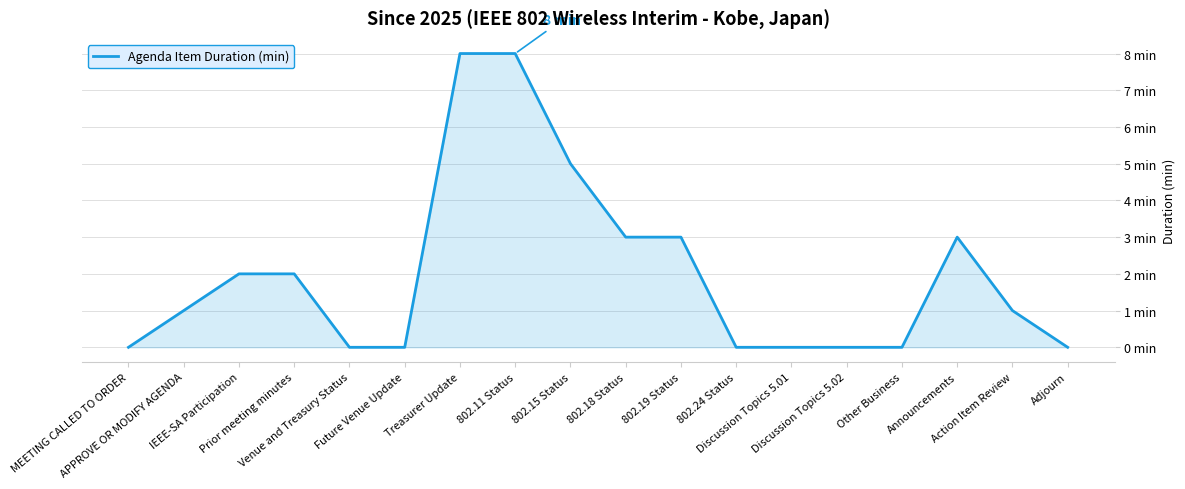

Does the chart display data point markers on the line(s)?

No